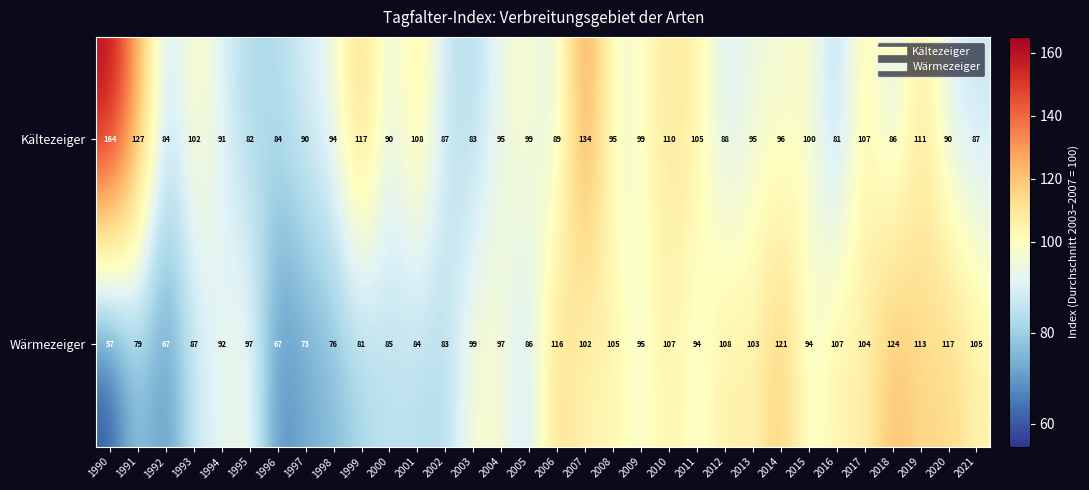

Which series has the largest total across all categories?

Kältezeiger